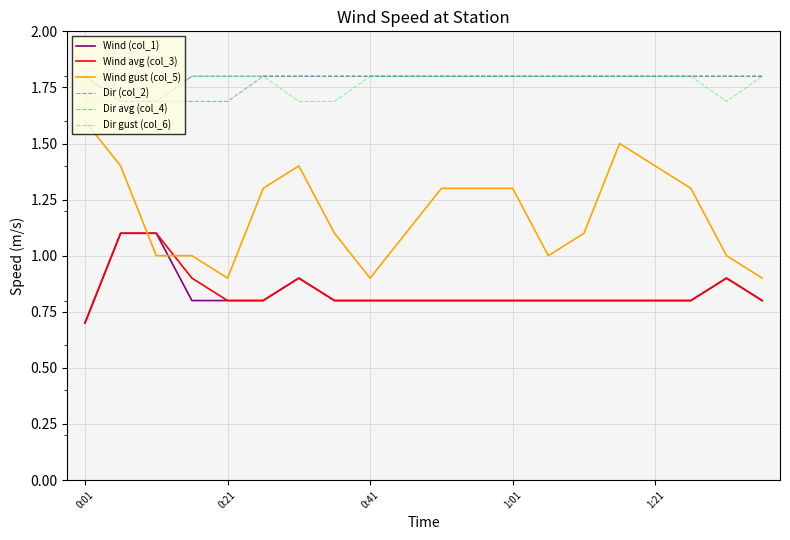

What is the highest value of the Wind (col_1) series?

1.1